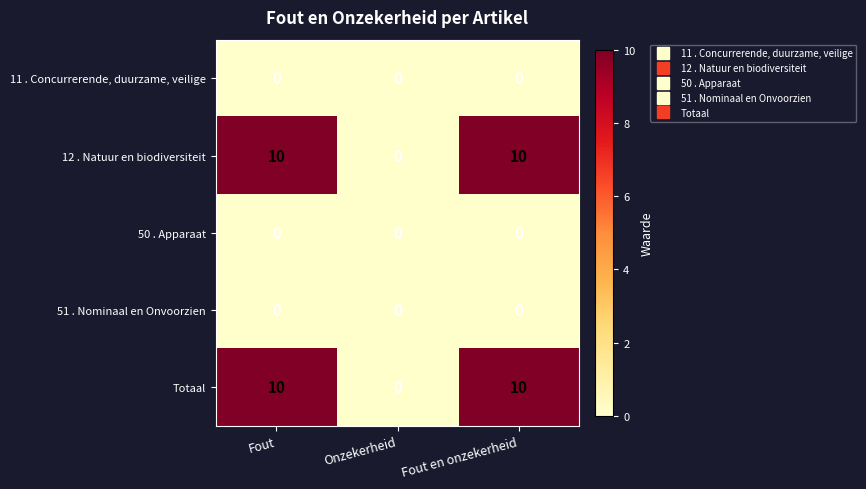

Reading right to left, transcribe all the data shown in this chart.

11 . Concurrerende, duurzame, veilige: Fout en onzekerheid=0	Onzekerheid=0	Fout=0
12 . Natuur en biodiversiteit: Fout en onzekerheid=10	Onzekerheid=0	Fout=10
50 . Apparaat: Fout en onzekerheid=0	Onzekerheid=0	Fout=0
51 . Nominaal en Onvoorzien: Fout en onzekerheid=0	Onzekerheid=0	Fout=0
Totaal: Fout en onzekerheid=10	Onzekerheid=0	Fout=10